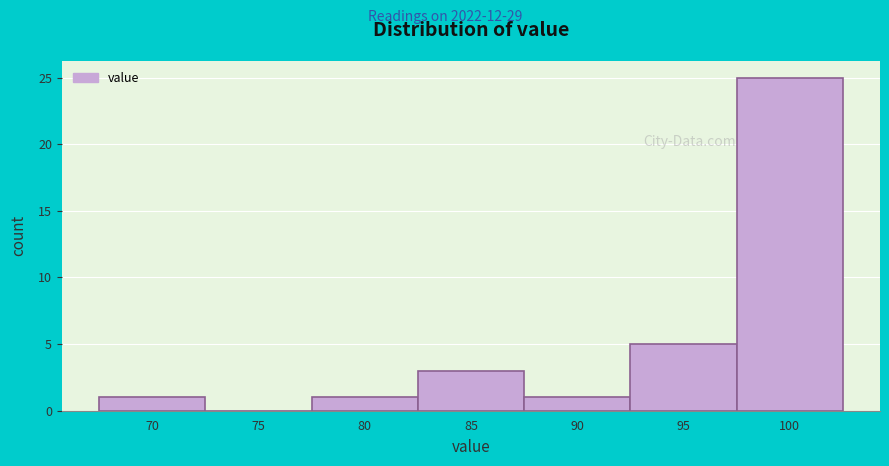

Reading left to right, extract all data points from this chart.

70=1	75=0	80=1	85=3	90=1	95=5	100=25